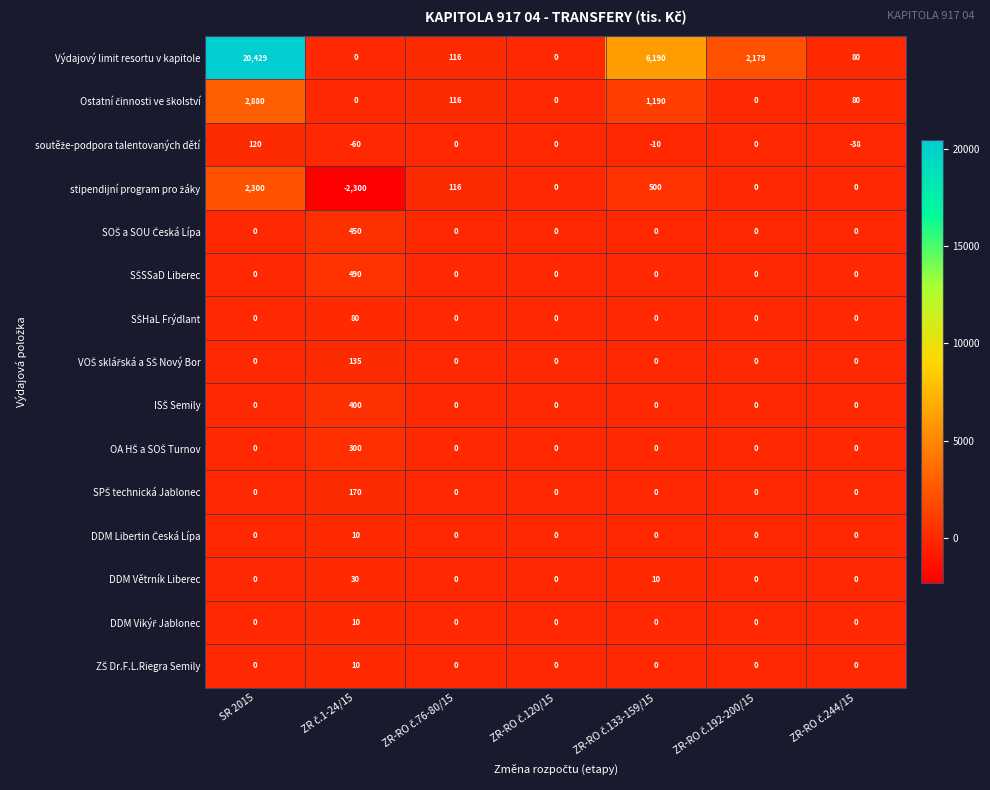

At which category is the sum across all series the highest?

SR 2015